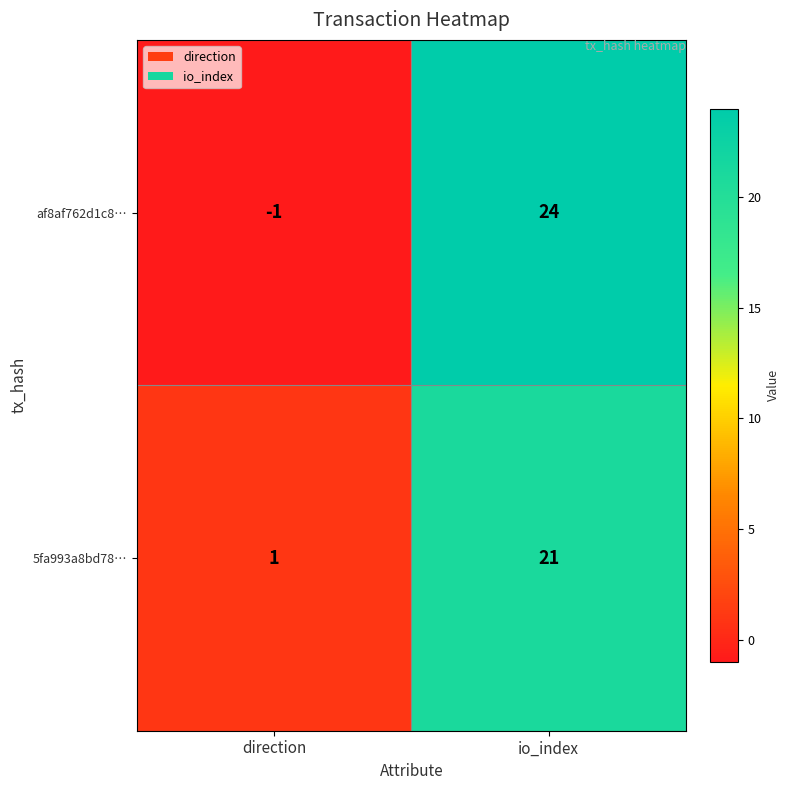

Rank the series by their maximum value, from lowest to highest.

5fa993a8bd78…, af8af762d1c8…